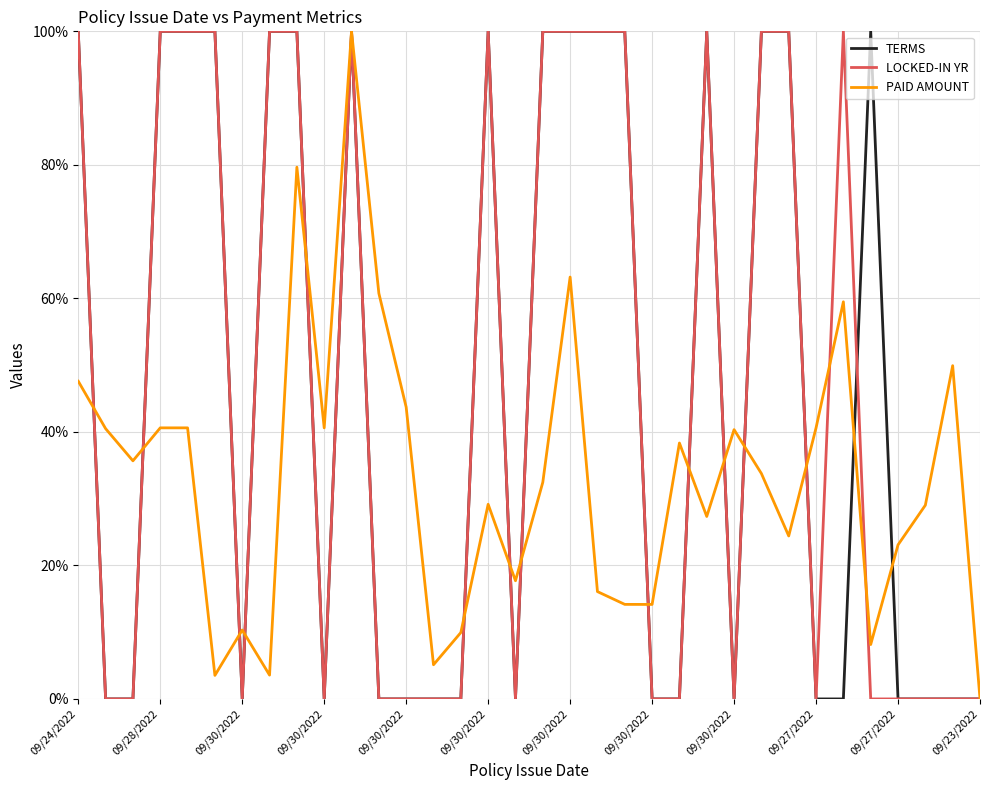

What is the maximum value shown in the chart?

100.0